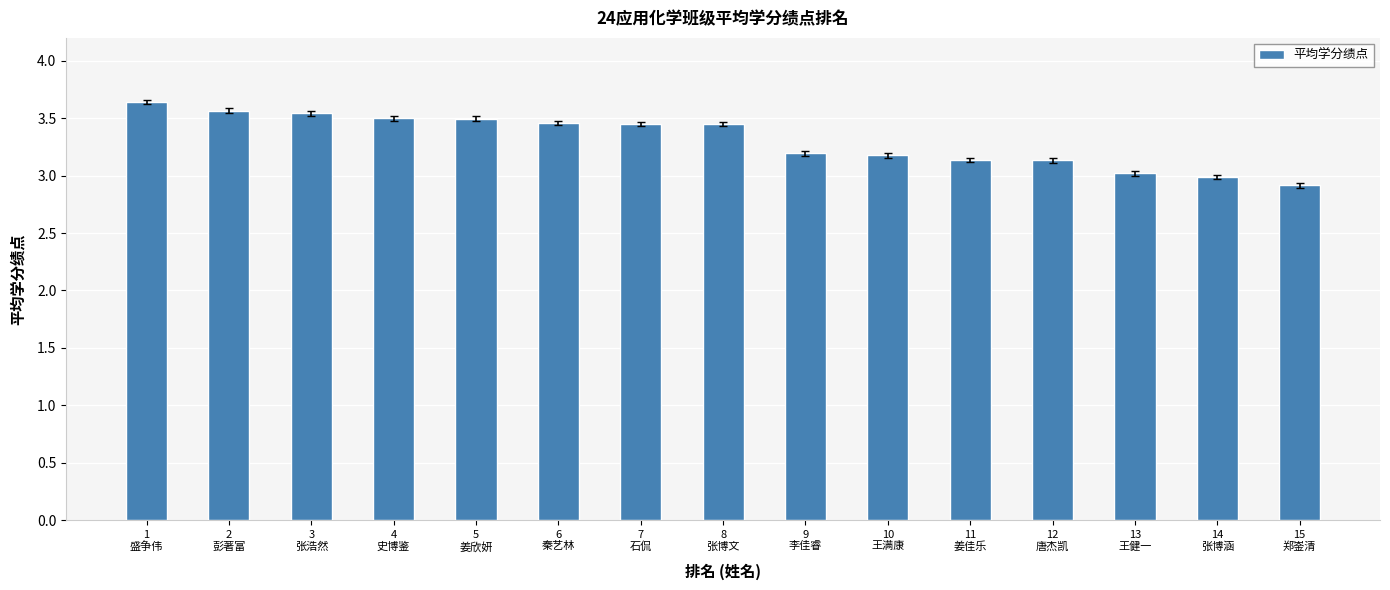

What is the average value?

3.3